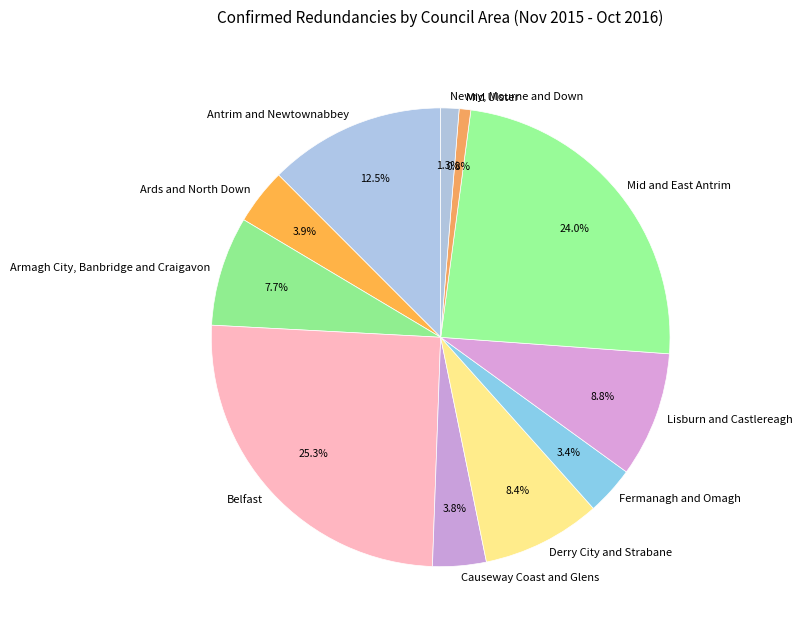

What is the largest slice in the pie chart?

Belfast